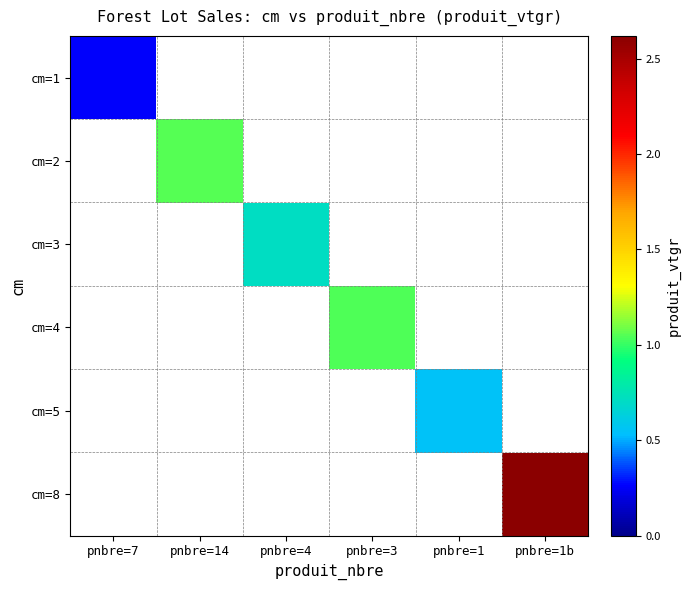

Reading left to right, list all the values displayed in this chart.

cm=1: pnbre=7=0.3	pnbre=14=0.0	pnbre=4=0.0	pnbre=3=0.0	pnbre=1=0.0	pnbre=1b=0.0
cm=2: pnbre=7=0.0	pnbre=14=1.1	pnbre=4=0.0	pnbre=3=0.0	pnbre=1=0.0	pnbre=1b=0.0
cm=3: pnbre=7=0.0	pnbre=14=0.0	pnbre=4=0.7	pnbre=3=0.0	pnbre=1=0.0	pnbre=1b=0.0
cm=4: pnbre=7=0.0	pnbre=14=0.0	pnbre=4=0.0	pnbre=3=1.0	pnbre=1=0.0	pnbre=1b=0.0
cm=5: pnbre=7=0.0	pnbre=14=0.0	pnbre=4=0.0	pnbre=3=0.0	pnbre=1=0.5	pnbre=1b=0.0
cm=8: pnbre=7=0.0	pnbre=14=0.0	pnbre=4=0.0	pnbre=3=0.0	pnbre=1=0.0	pnbre=1b=2.6